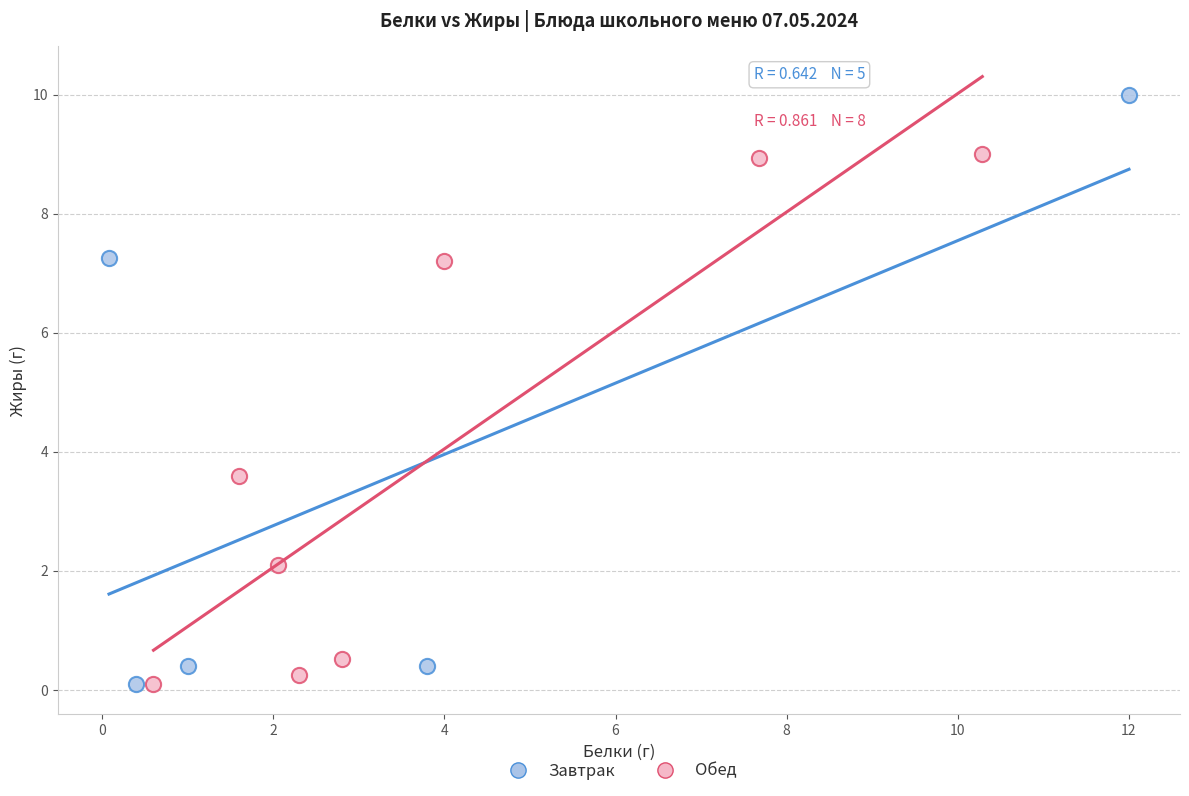

Which series has the widest spread of Y values?

Завтрак